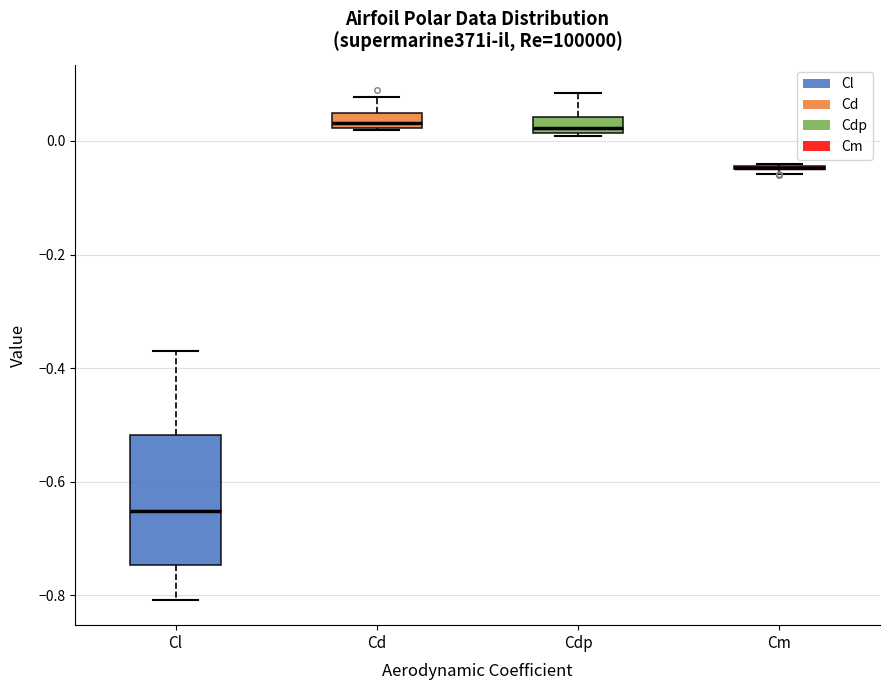

Comparing the boxes themselves (not the whiskers), which one is the tallest?

Cl